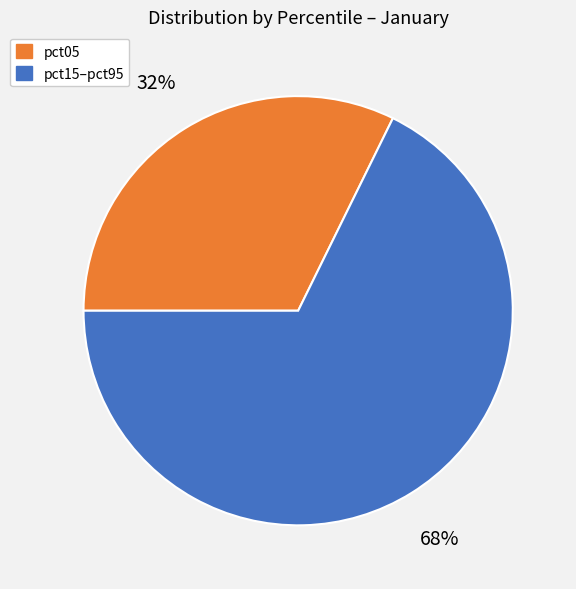

Between pct05 and pct15–pct95, which is larger?

pct15–pct95